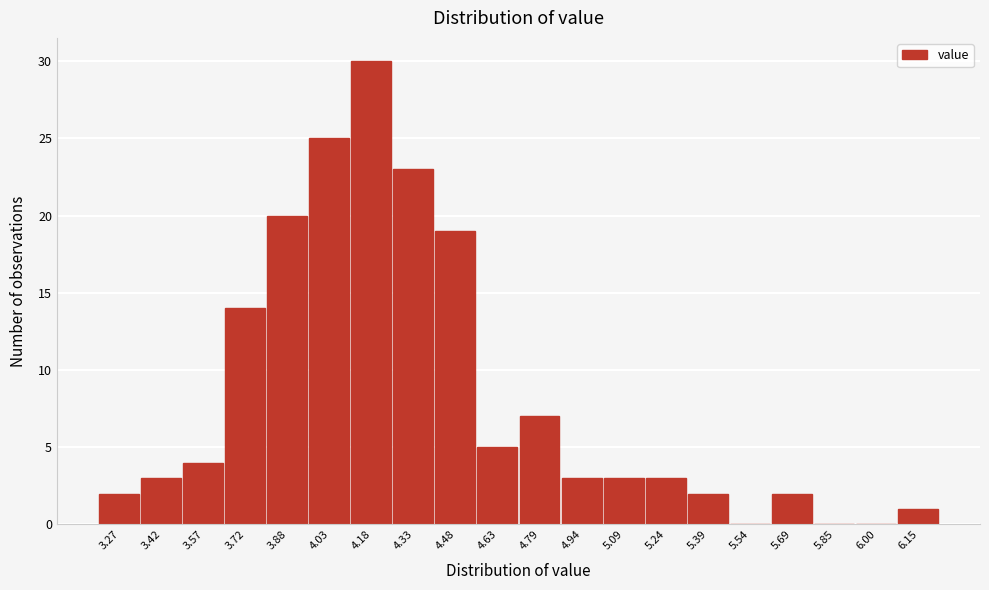

Reading right to left, what are all the values shown in this chart?

6.15=1	6.00=0	5.85=0	5.69=2	5.54=0	5.39=2	5.24=3	5.09=3	4.94=3	4.79=7	4.63=5	4.48=19	4.33=23	4.18=30	4.03=25	3.88=20	3.72=14	3.57=4	3.42=3	3.27=2